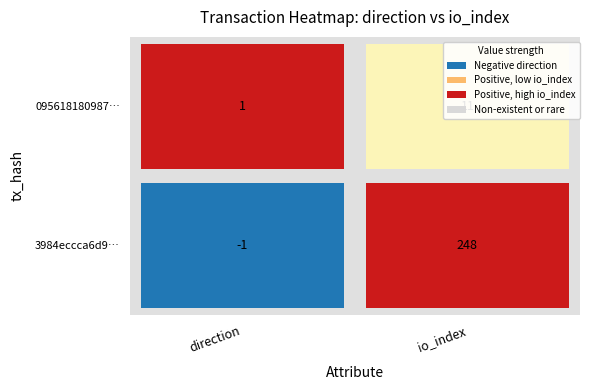

Reading left to right, extract all data points from this chart.

3984eccca6d9431feabedae5eea5d86571b7735: 0=-1	1=248
095618180987f96a2e26cdab0a8664f7d222bfe: 0=1	1=11